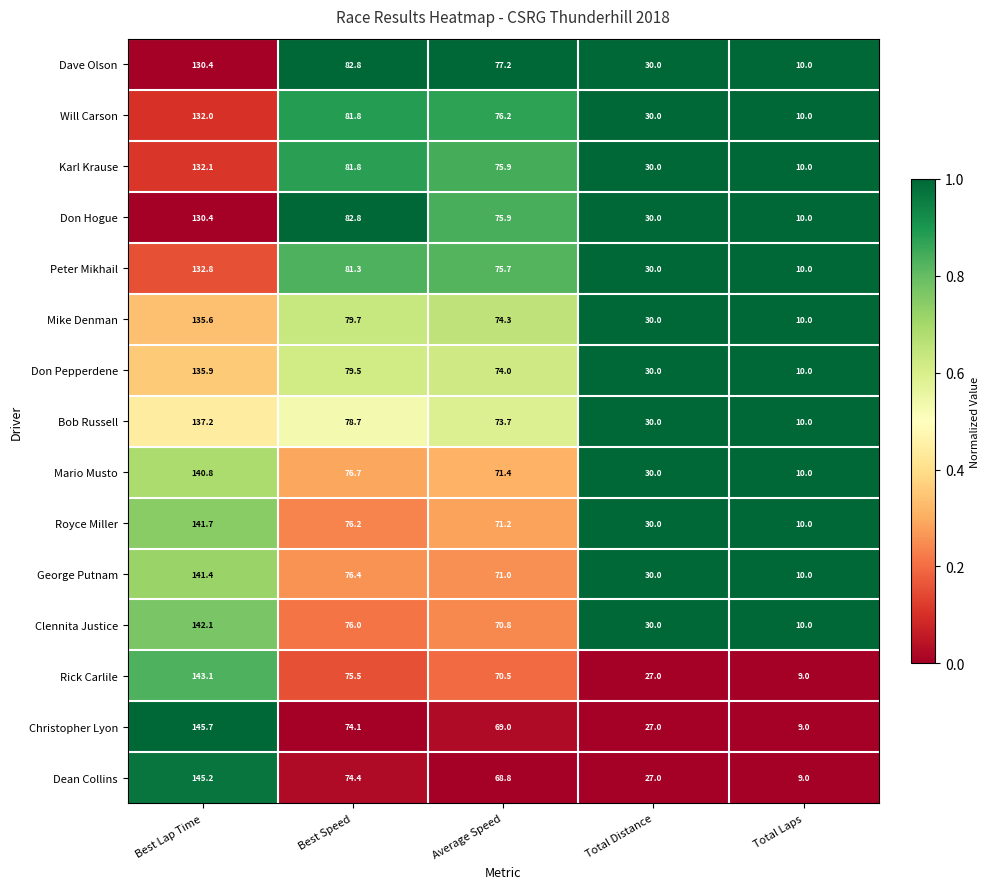

Rank the categories by Rick Carlile value from highest to lowest.

Best Lap Time, Best Speed, Average Speed, Total Distance, Total Laps